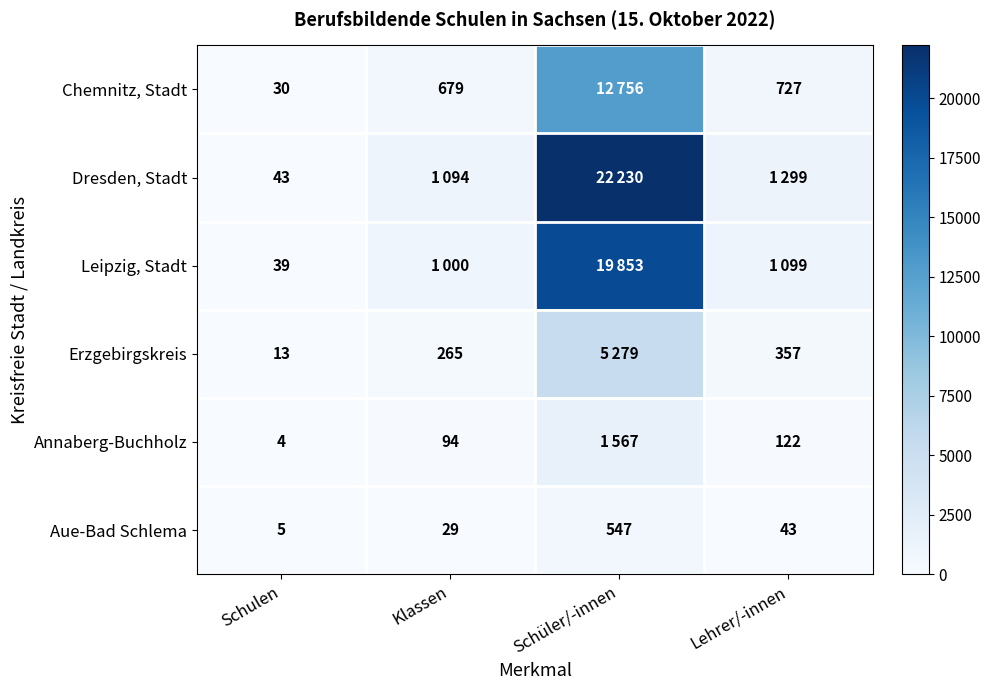

At Schulen, list the series in order from smallest to largest.

Annaberg-Buchholz, Aue-Bad Schlema, Erzgebirgskreis, Chemnitz, Stadt, Leipzig, Stadt, Dresden, Stadt